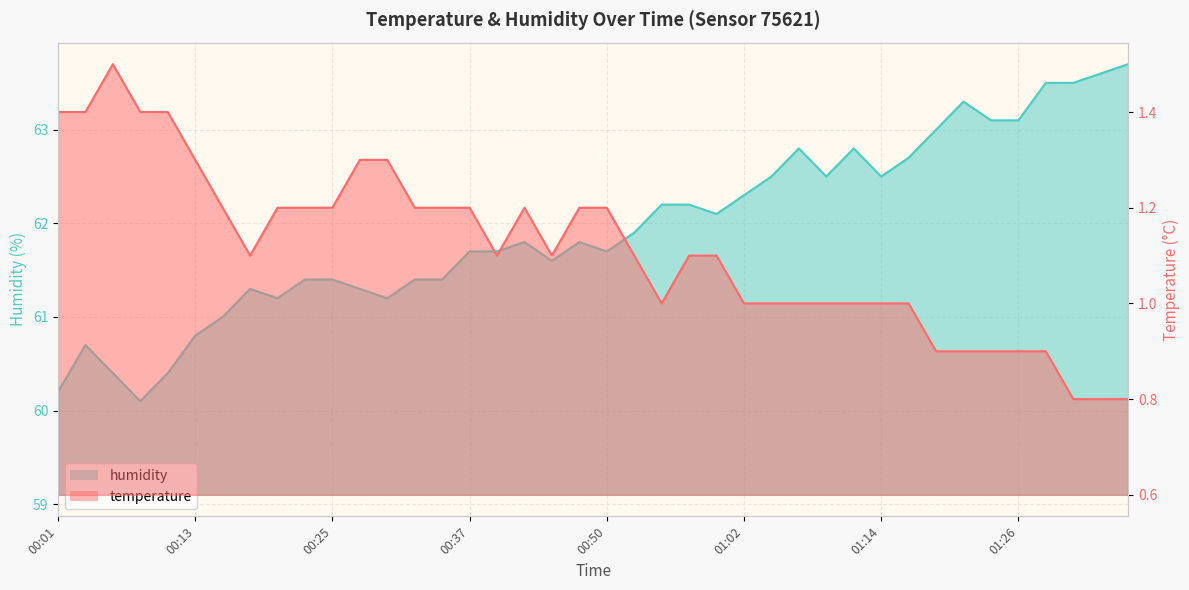

True or false: temperature and humidity intersect in this chart.

False